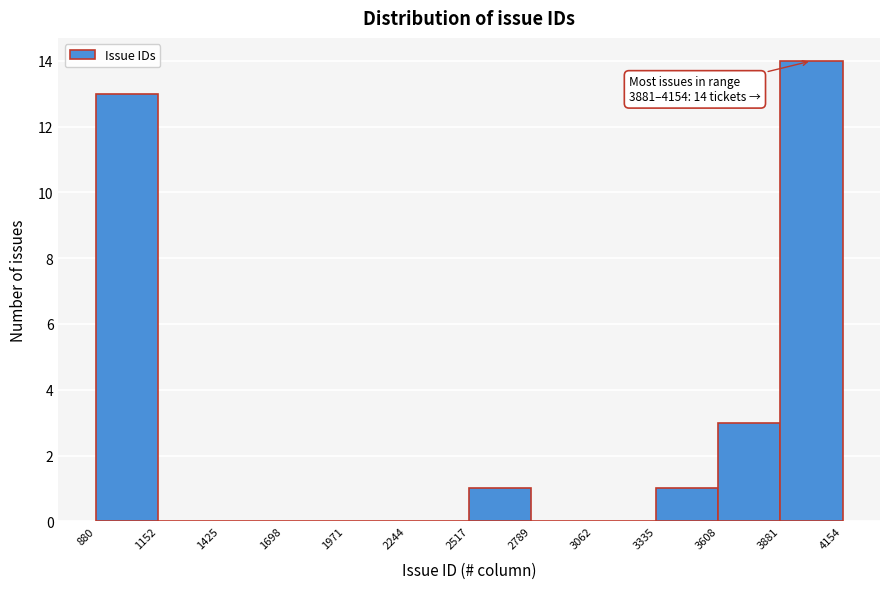

Over which range of the x-axis is the bar tallest?

3881 to 4154